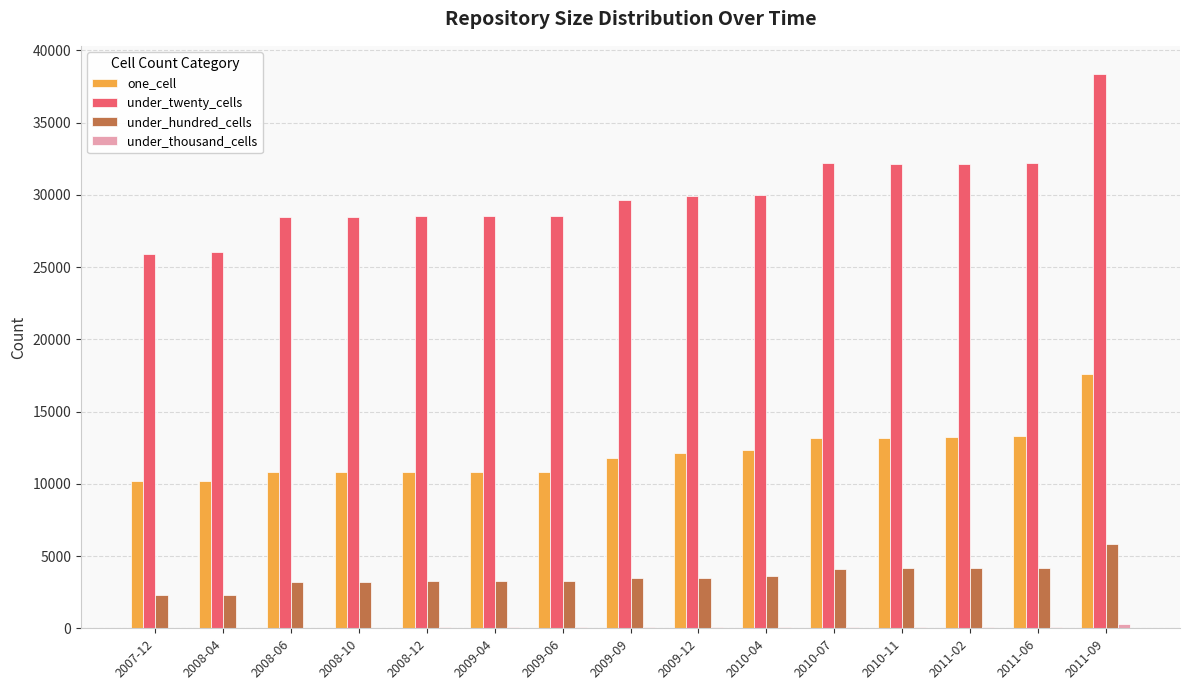

Which series changed the most between 2007-12 and 2010-04?

under_twenty_cells